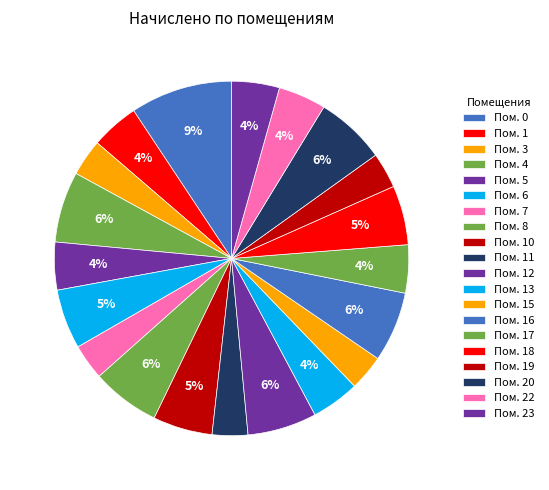

How many slices are in this pie chart?

20